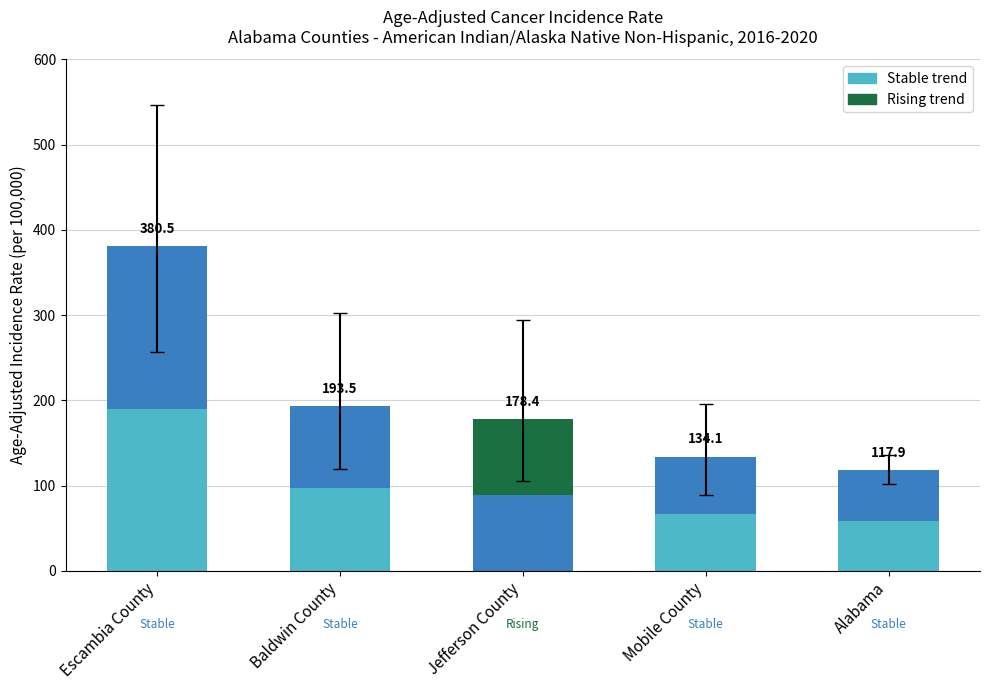

Does the chart contain stacked bars?

Yes